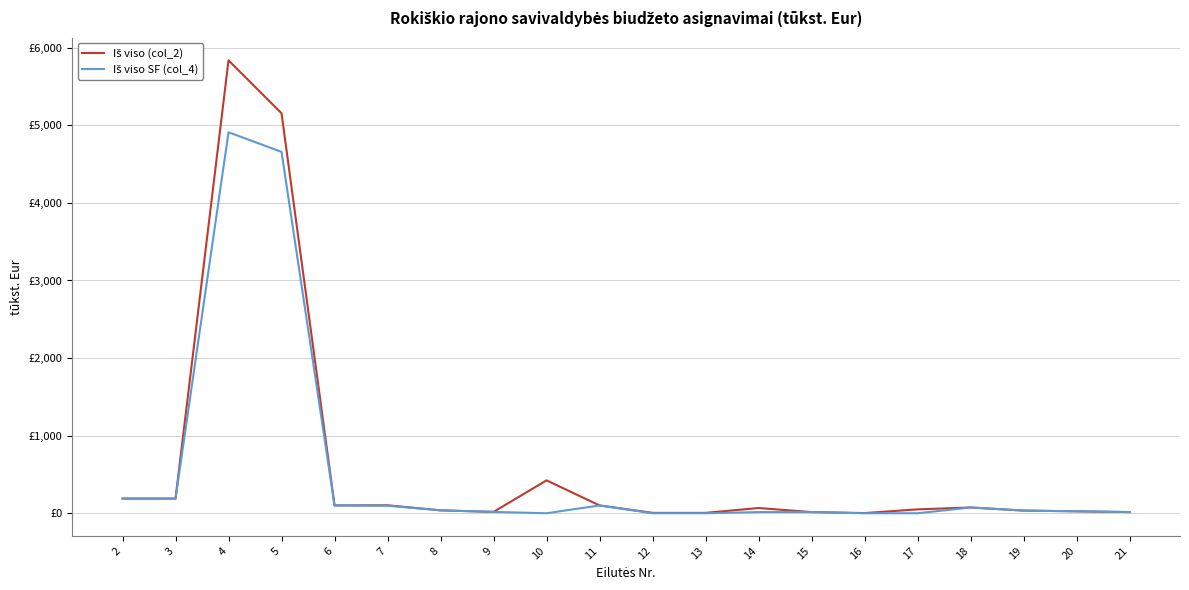

Does the chart display data point markers on the line(s)?

No